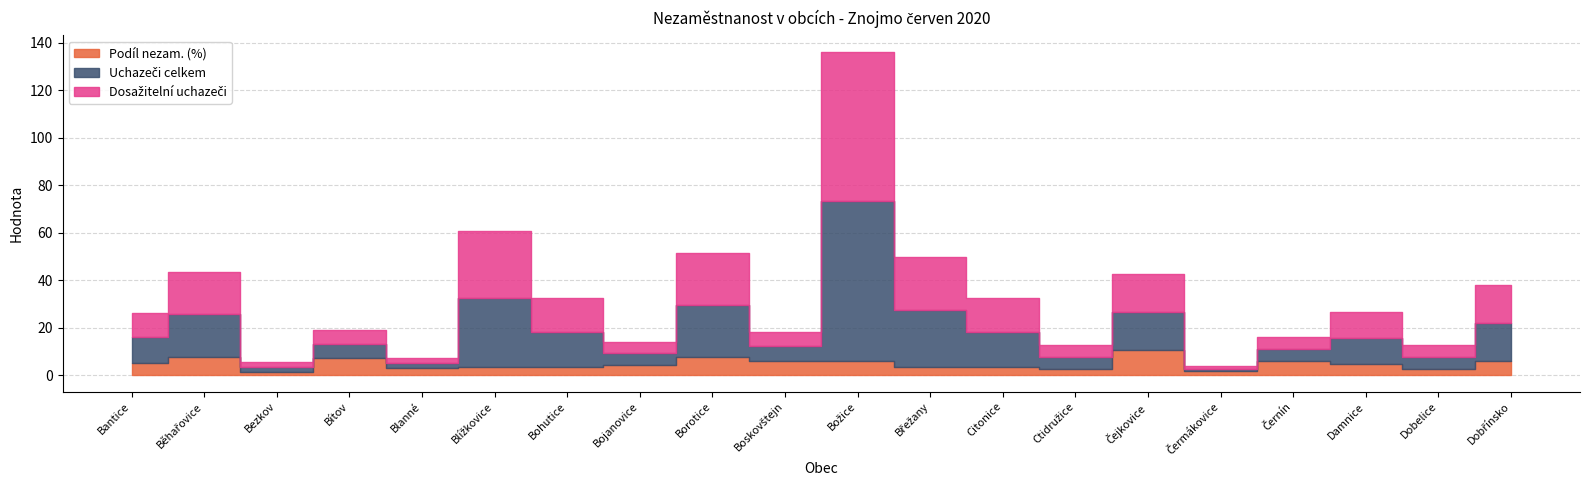

What are all the series names shown in the legend?

Podíl nezam. (%), Uchazeči celkem, Dosažitelní uchazeči